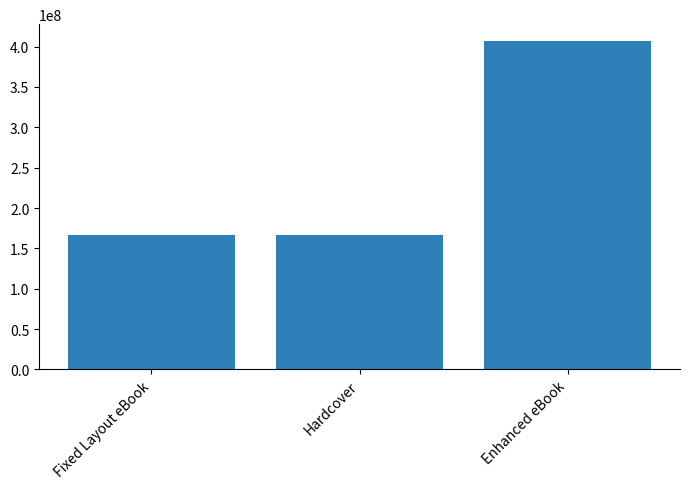

Between Enhanced eBook and Hardcover, which is larger?

Enhanced eBook